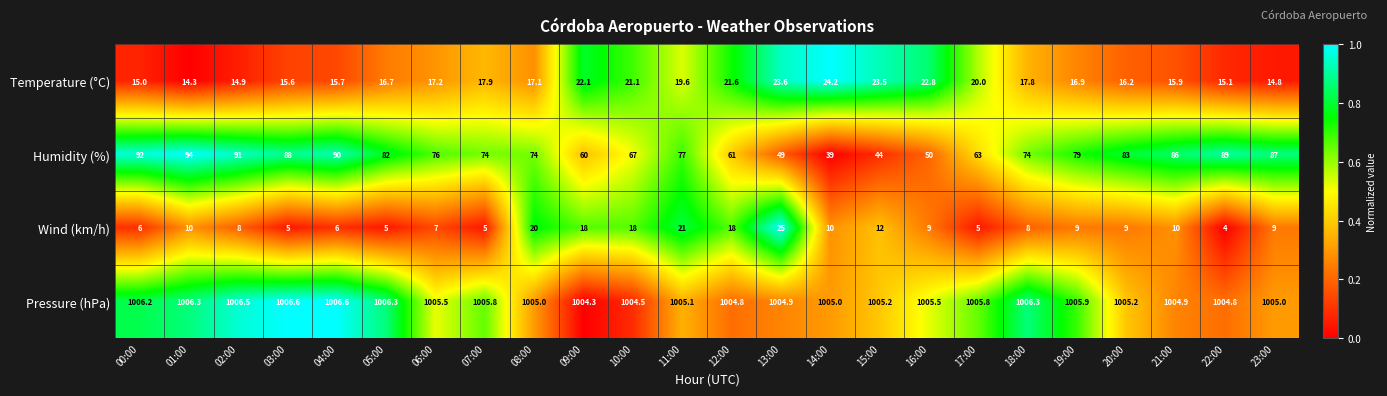

Rank the series by their maximum value, from lowest to highest.

Temperature (°C), Wind (km/h), Humidity (%), Pressure (hPa)